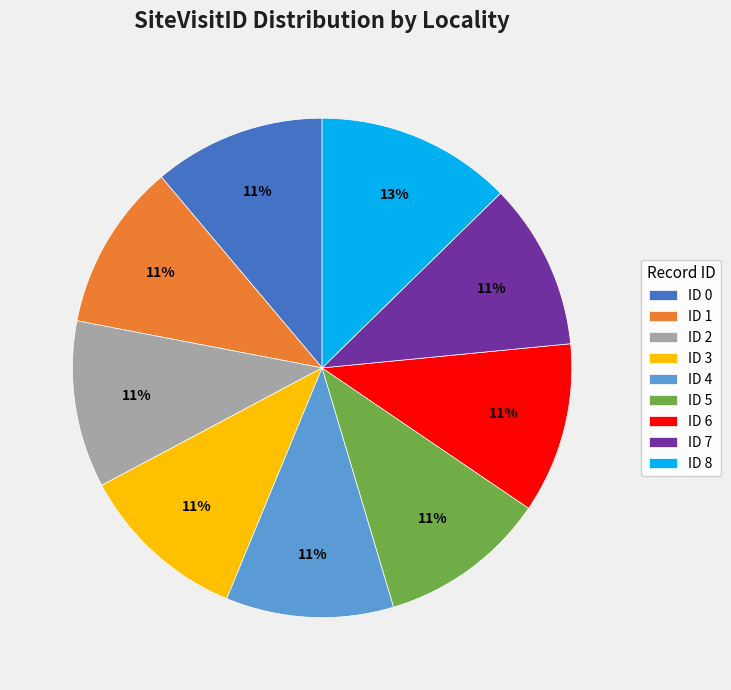

How many slices are in this pie chart?

9